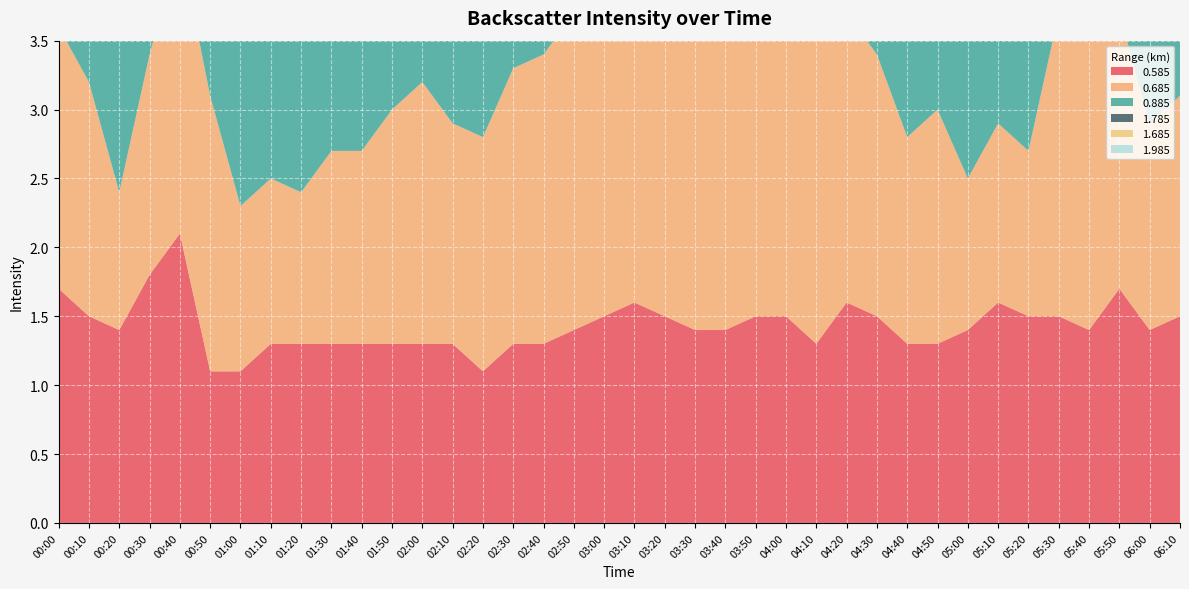

Reading left to right, what are all the values shown in this chart?

0.585: 1.7	1.5	1.4	1.8	2.1	1.1	1.1	1.3	1.3	1.3	1.3	1.3	1.3	1.3	1.1	1.3	1.3	1.4	1.5	1.6	1.5	1.4	1.4	1.5	1.5	1.3	1.6	1.5	1.3	1.3	1.4	1.6	1.5	1.5	1.4	1.7	1.4	1.5
0.685: 1.9	1.7	1.0	1.6	2.1	2.0	1.2	1.2	1.1	1.4	1.4	1.7	1.9	1.6	1.7	2.0	2.1	2.3	2.4	1.9	2.0	2.2	2.2	2.5	2.7	2.2	2.1	1.9	1.5	1.7	1.1	1.3	1.2	2.2	2.2	2.0	1.5	1.6
0.885: 1.6	1.5	1.4	1.7	1.8	1.6	1.2	1.3	1.4	0.9	1.5	1.6	1.8	2.1	2.2	1.5	2.4	2.1	2.2	1.6	1.5	1.9	2.0	1.8	2.7	1.8	1.6	1.2	1.4	1.5	1.7	1.5	1.4	1.6	1.8	1.5	1.7	1.5
1.785: 1.6	1.6	1.6	1.4	1.6	1.4	1.4	1.5	1.8	2.2	2.5	1.4	1.8	1.4	1.2	1.4	1.2	1.4	1.5	0.6	1.3	1.9	1.6	1.4	1.2	1.5	1.3	1.2	0.6	1.2	1.3	1.6	1.6	1.4	1.4	1.2	0.8	0.4
1.685: 1.6	1.6	1.5	1.4	1.4	1.2	1.0	1.6	1.9	1.8	2.4	1.4	1.7	1.5	1.4	1.5	1.4	1.3	1.2	0.9	1.5	1.6	1.7	1.2	1.3	1.1	1.5	1.3	0.9	0.8	1.4	1.5	1.5	1.5	1.3	1.3	1.5	1.4
1.985: 1.7	1.8	1.6	1.1	1.3	1.1	1.2	1.8	2.0	2.6	2.3	1.2	1.8	1.8	1.5	0.6	1.3	1.5	1.6	1.1	1.5	1.3	1.4	1.5	0.8	1.5	1.1	0.9	0.7	0.8	1.3	1.3	1.5	1.0	0.9	0.7	0.9	0.5